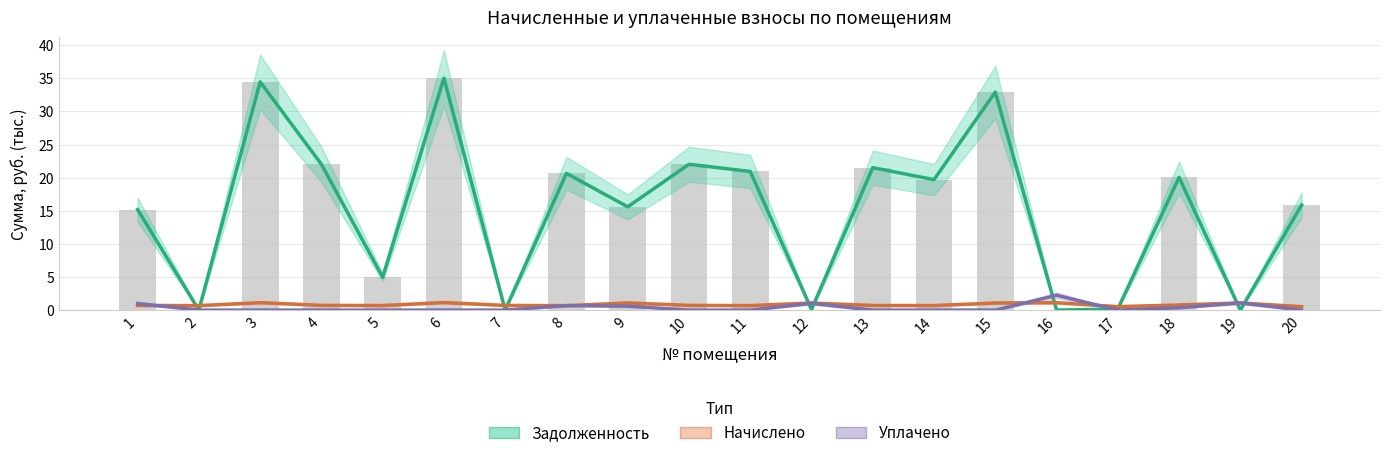

Are the bars horizontal?

No